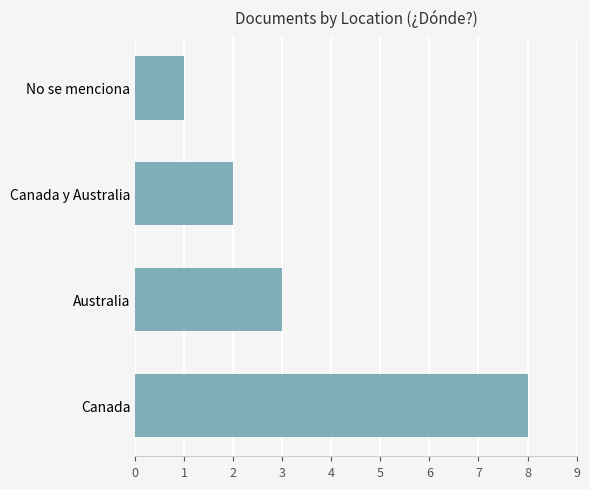

What is the difference between the maximum and minimum values?

7